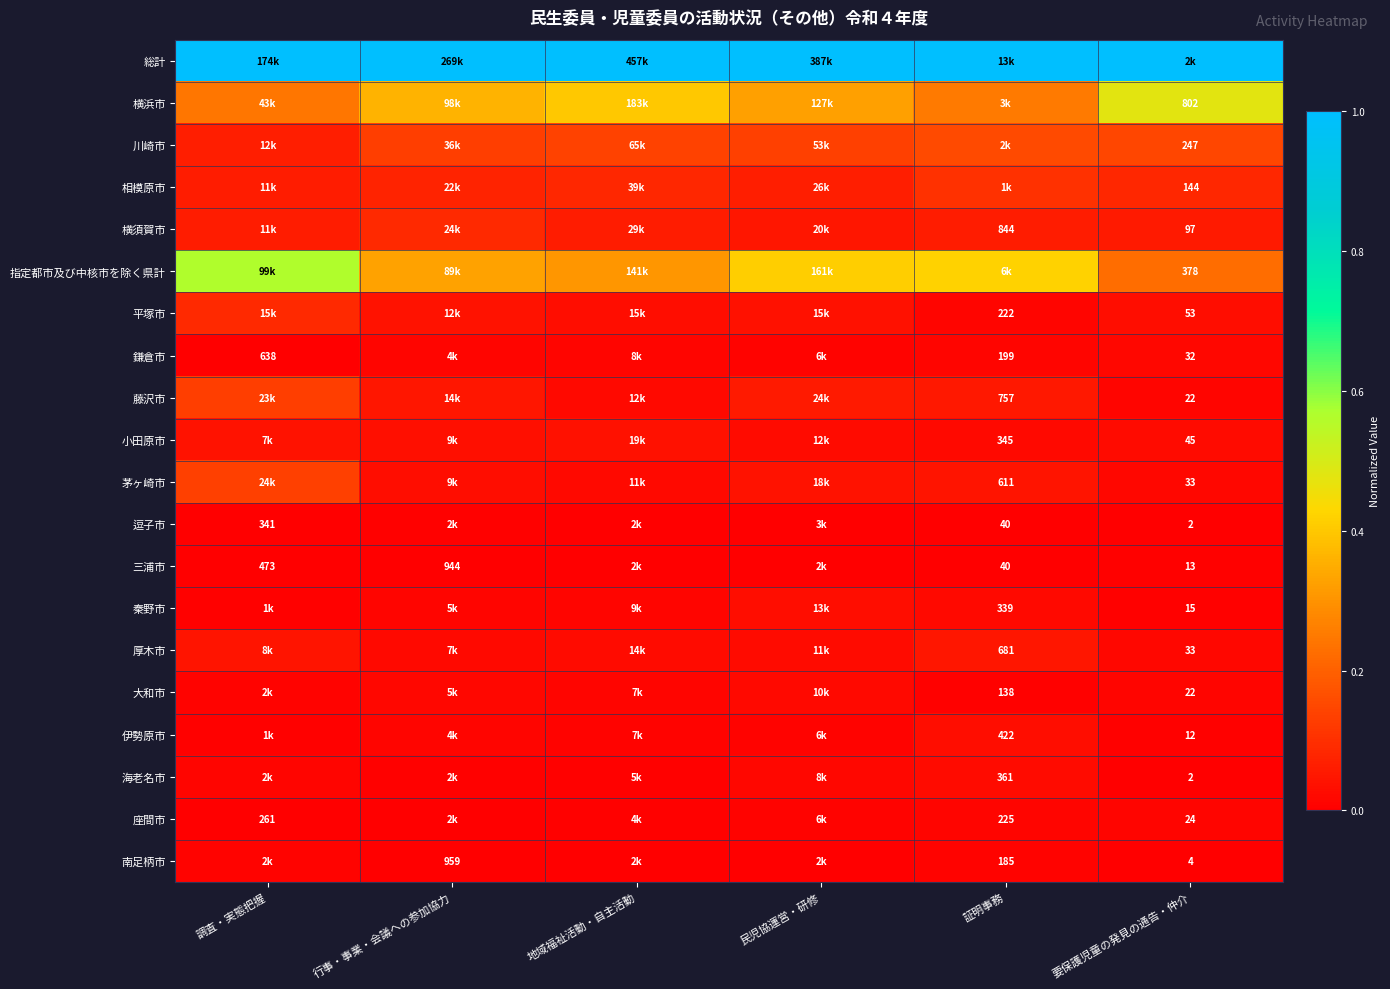

Is it true that 逗子市 equals 0.0 at 民児協運営・研修?

False